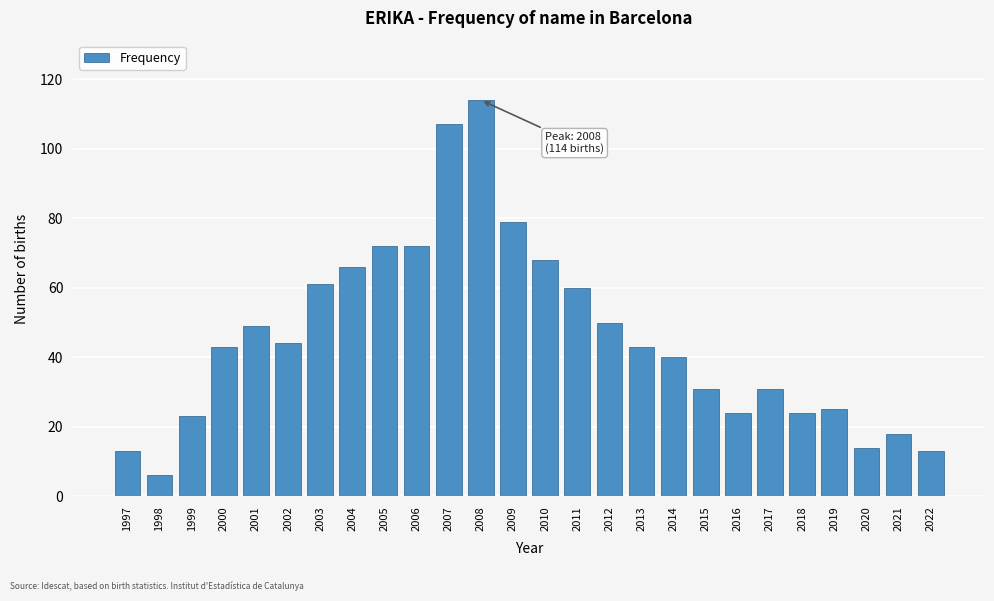

Reading left to right, what are all the values shown in this chart?

13	6	23	43	49	44	61	66	72	72	107	114	79	68	60	50	43	40	31	24	31	24	25	14	18	13